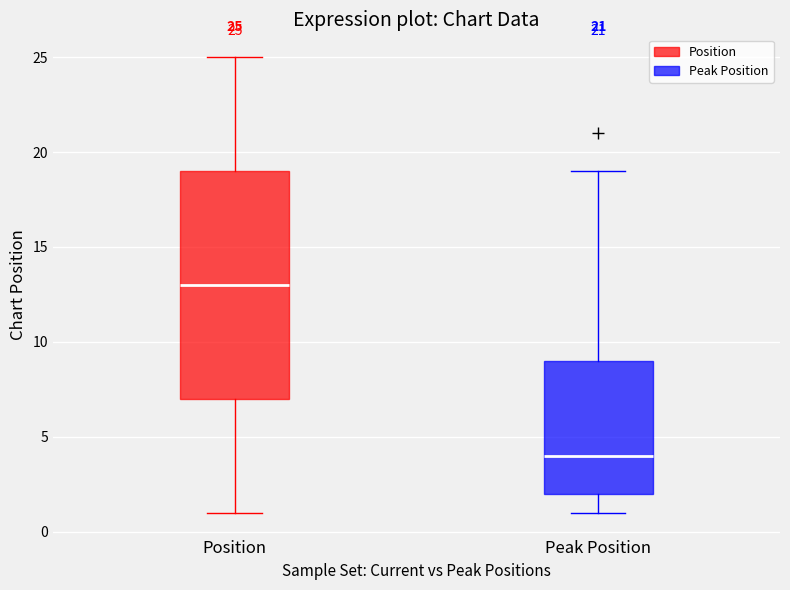

Which box is the tallest, from its lower edge to its upper edge?

Position